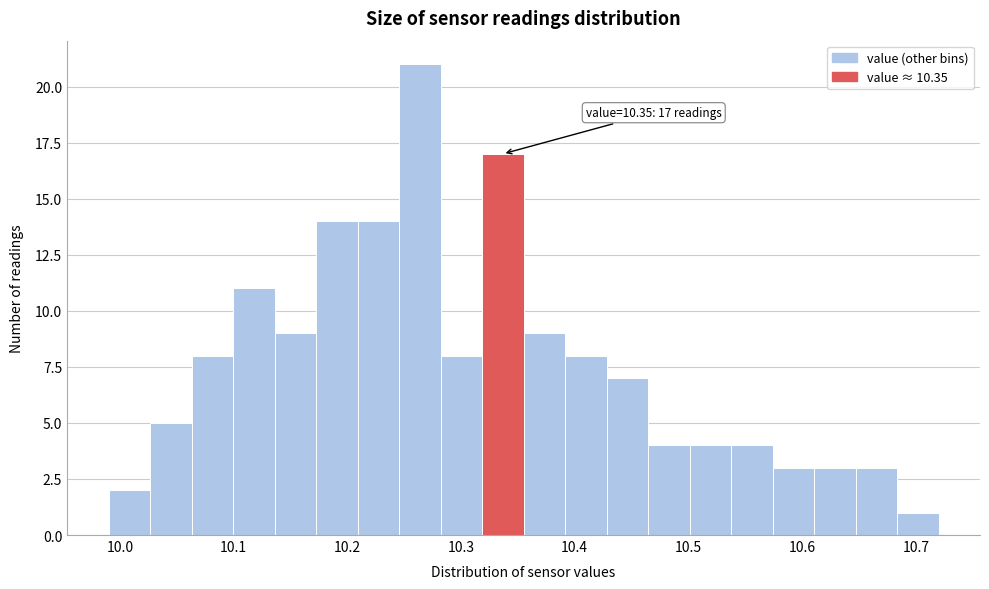

Read against the x-axis, roughly where is the centre of the tallest bar?

10.26